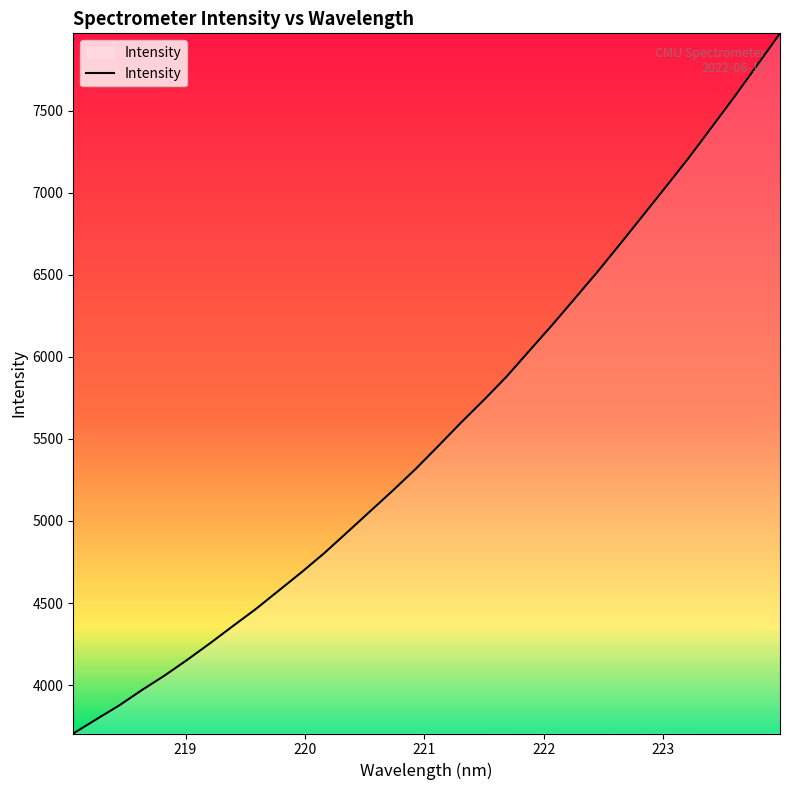

What is the difference between the maximum and minimum values?

4265.7